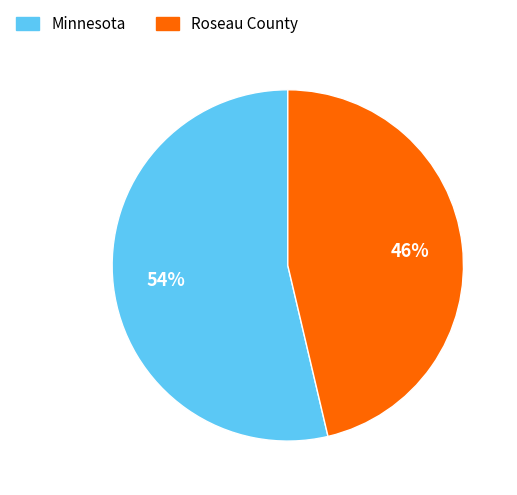

What is the majority slice?

Minnesota